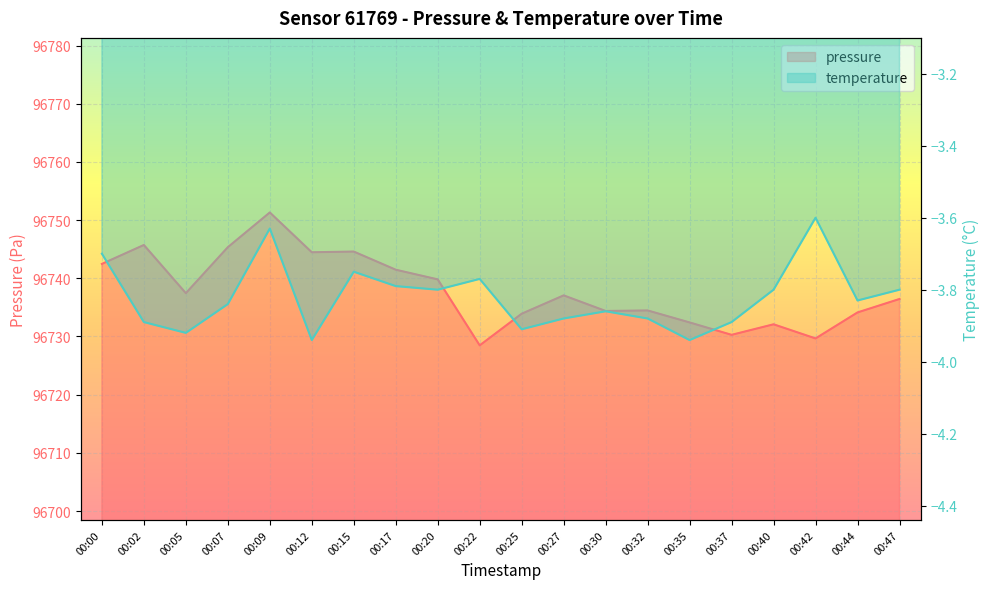

What is the value of the temperature point at the 2nd from the left?

-3.9